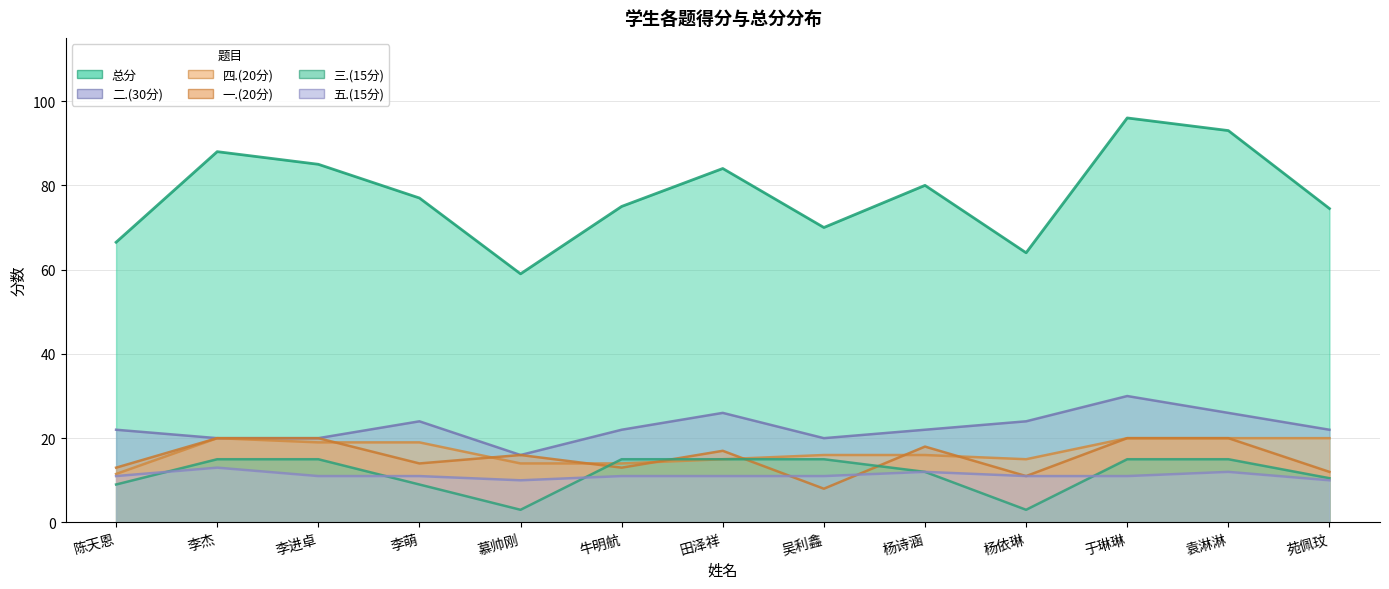

Read the 五.(15分) value at 于琳琳.

11.0